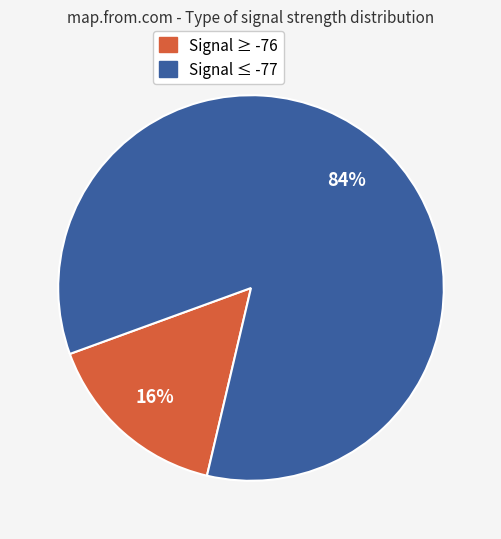

To the nearest percent, what percentage of the pie is Signal ≥ -76?

16%